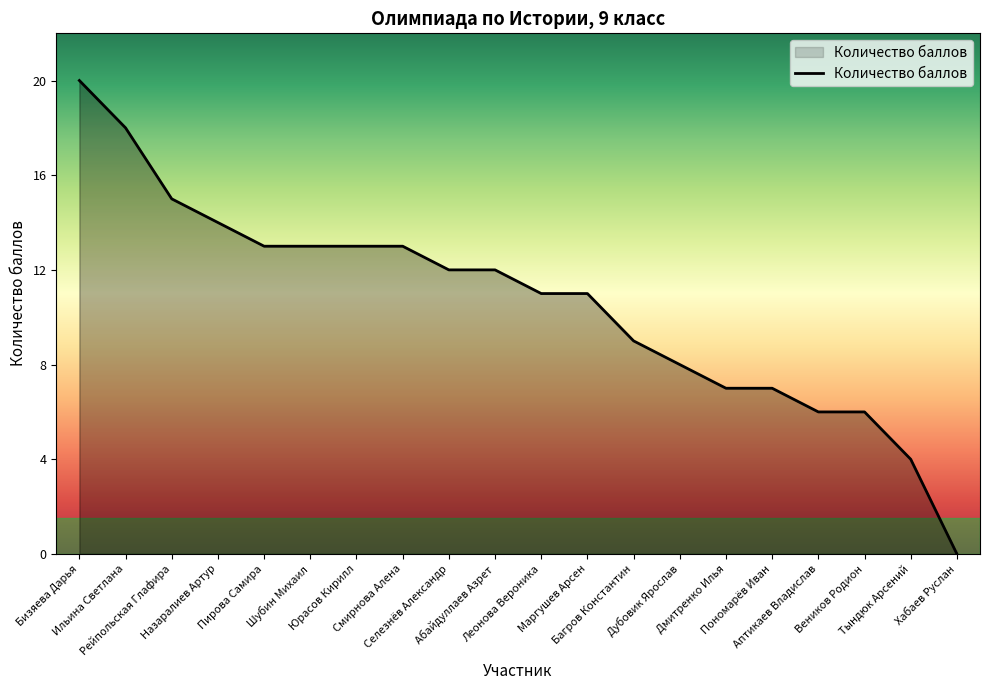

What is the greatest value displayed?

20